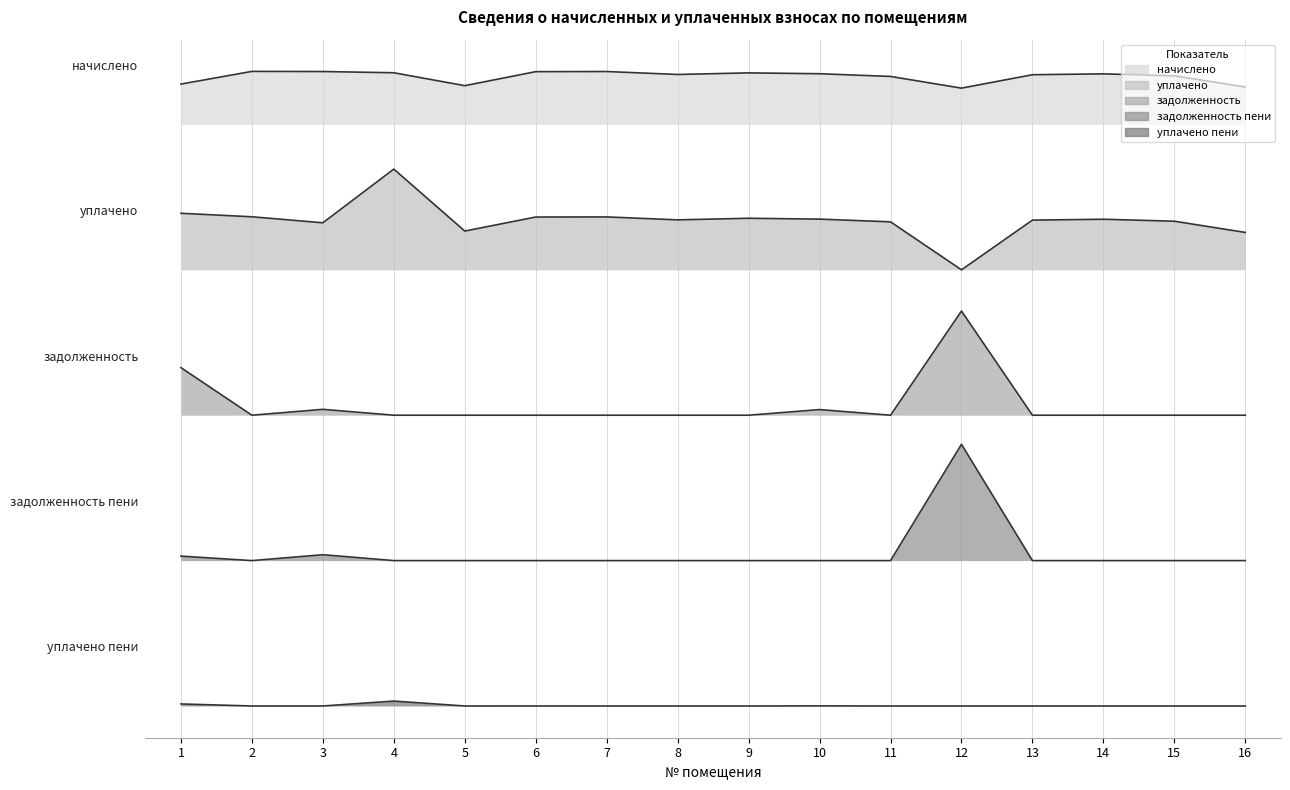

True or false: уплачено and задолженность cross at least once.

False